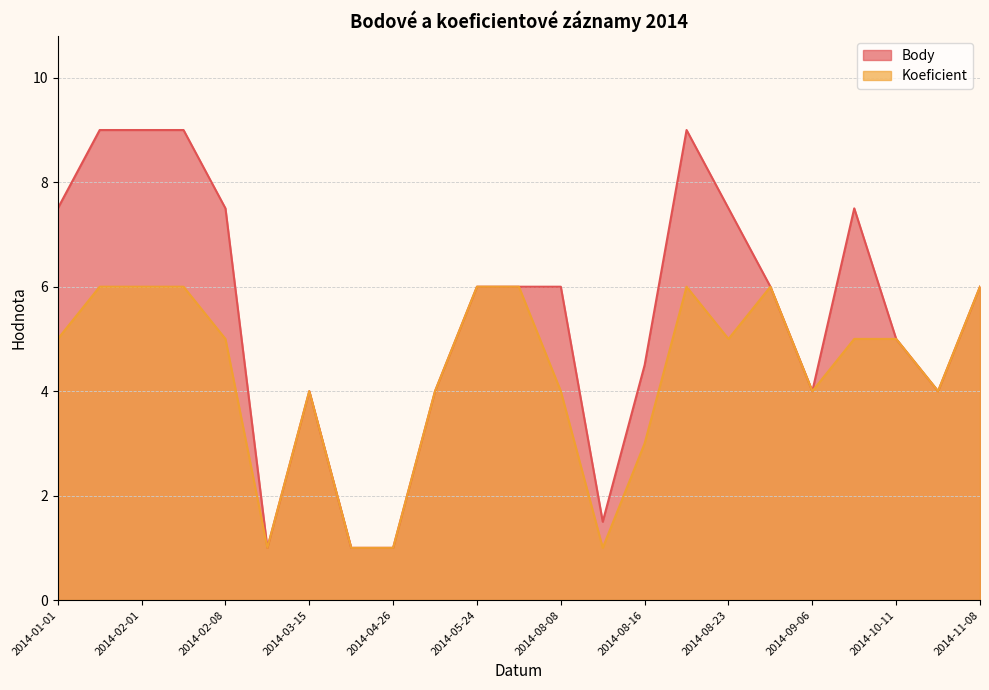

True or false: Koeficient and Body intersect in this chart.

False